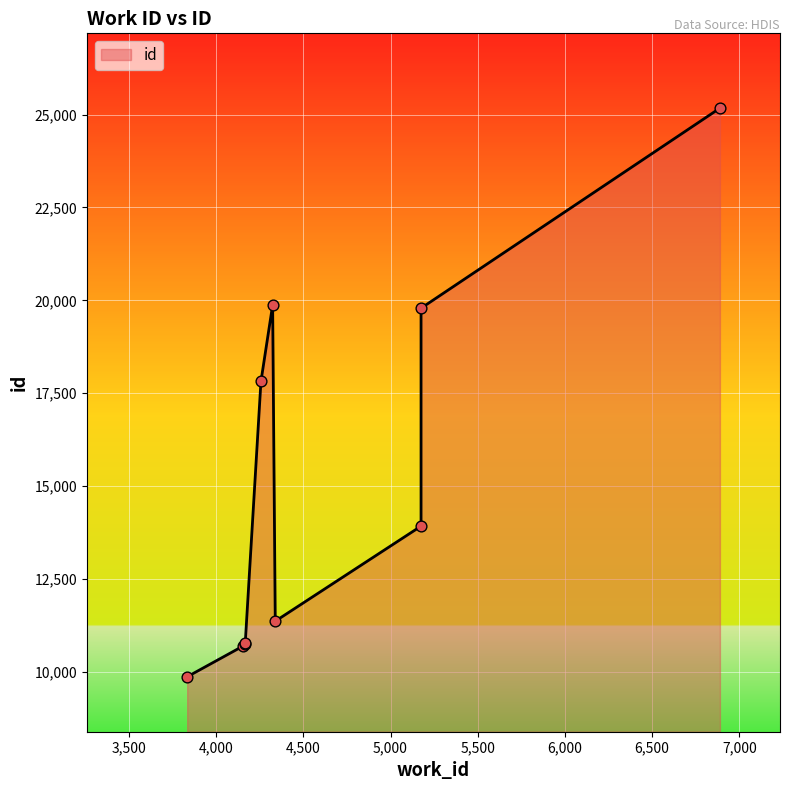

What is the change in value from 3834 to 4324?

+10010